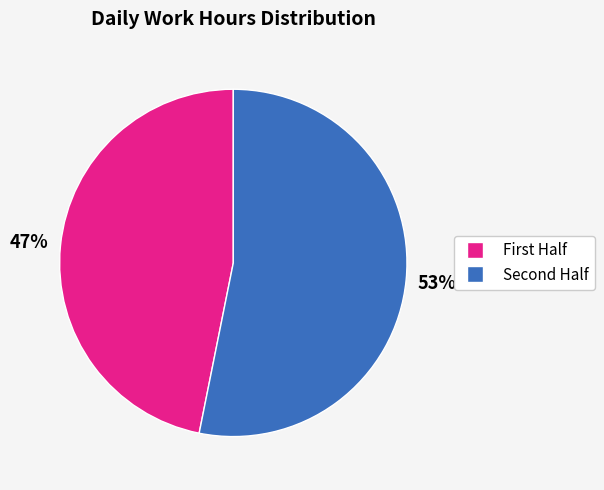

To the nearest percent, what is the difference between the largest and smallest slice percentages?

6%